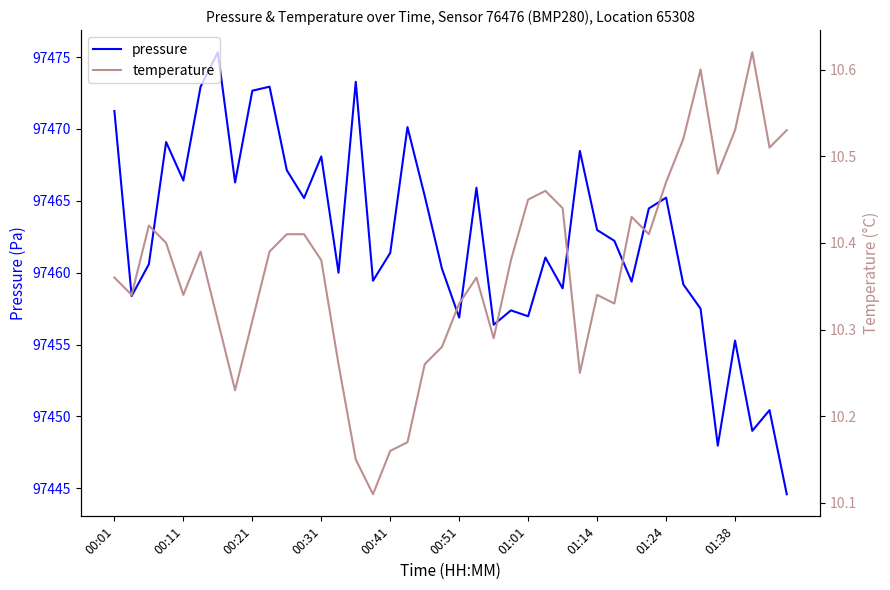

Is it true that pressure equals 21391.3 at 01:24?

False